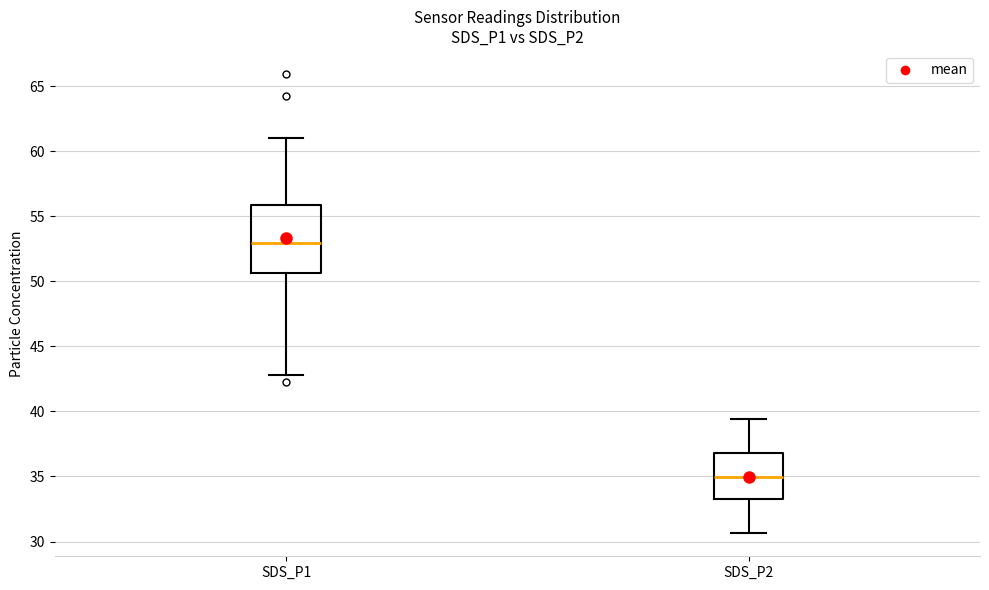

Reading left to right, transcribe this box plot: for each box, give where its median line is, the range the box spans, and where its two whiskers end, as read against the y-axis. The values are not printed on the chart, so give them approximately, as read against the axis.

SDS_P1: median 53.0, box 50.5 to 56.0, whiskers 43.0 to 61.0
SDS_P2: median 35.0, box 33.5 to 37.0, whiskers 30.5 to 39.5